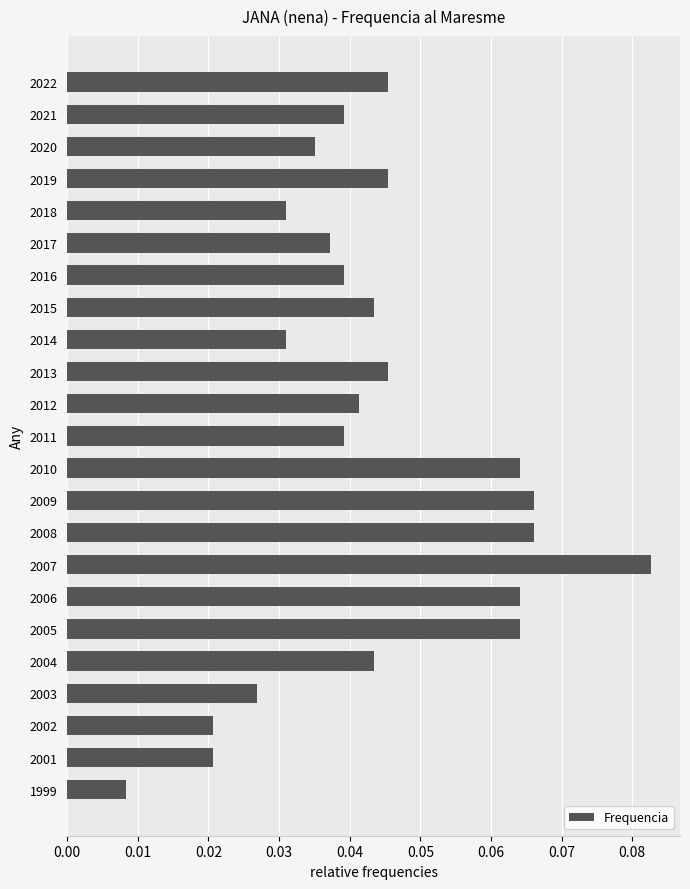

Where is the data nearest to the value 0?

1999